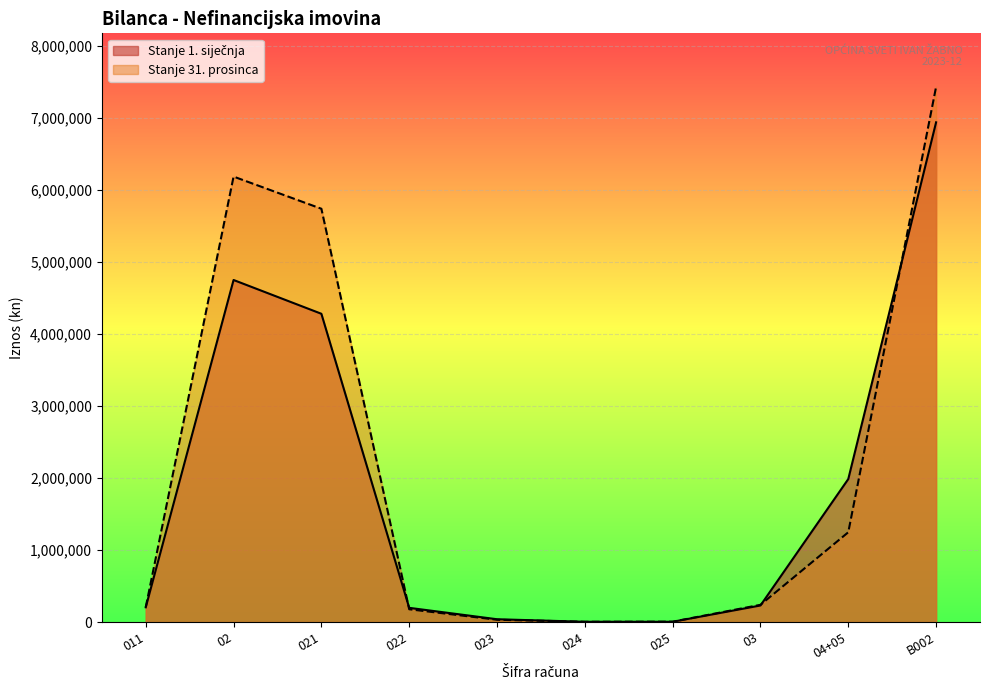

How many times do Stanje 31. prosinca and Stanje 1. siječnja cross each other?

3